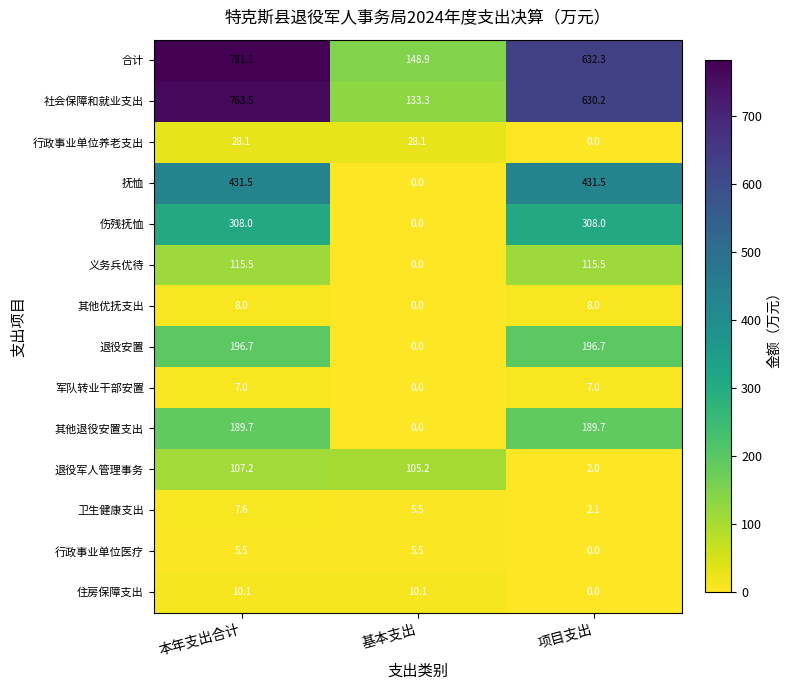

True or false: 伤残抚恤 has a value of 0.0 at 基本支出.

True